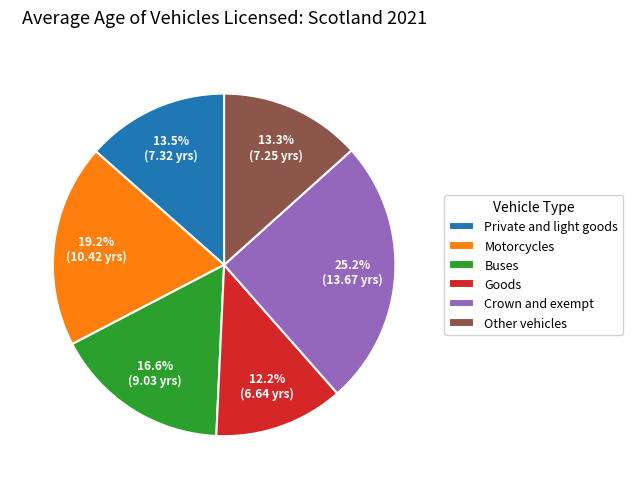

Does Crown and exempt represent more than half of the total?

No